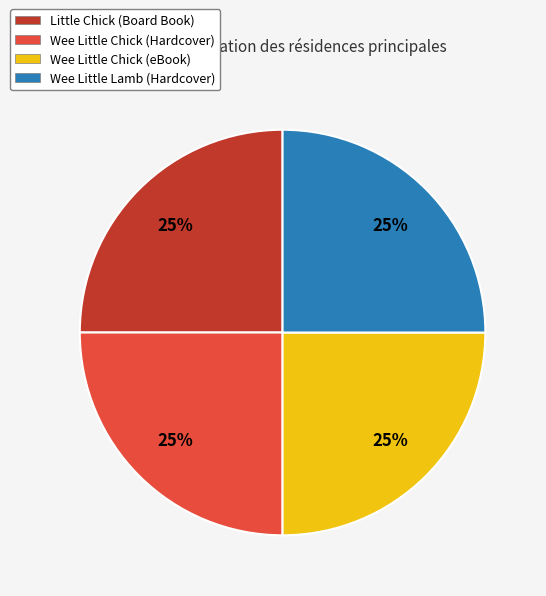

To the nearest percent, what percentage of the pie is Wee Little Chick (Hardcover)?

25%